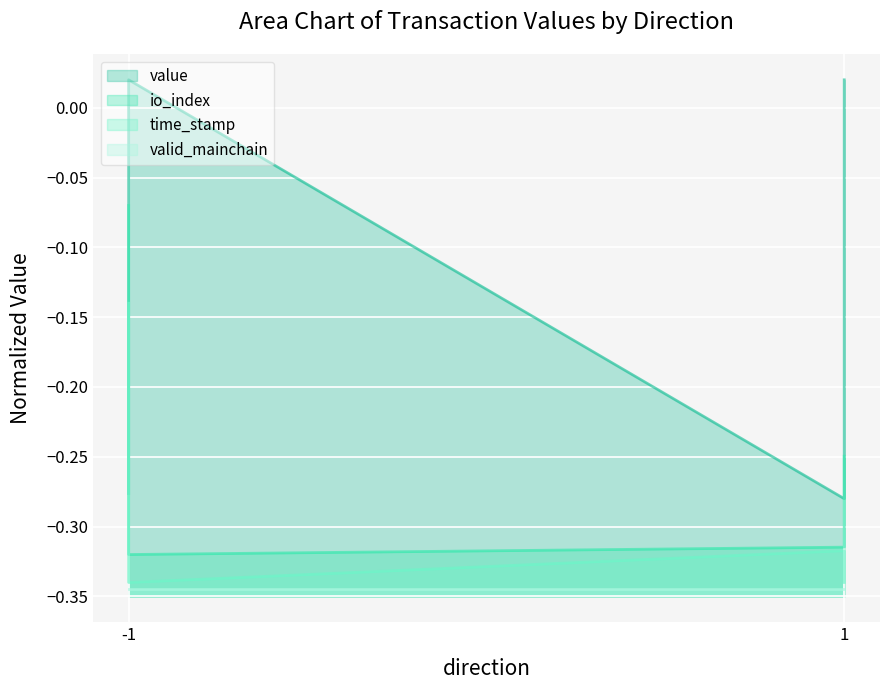

True or false: time_stamp and io_index intersect in this chart.

False